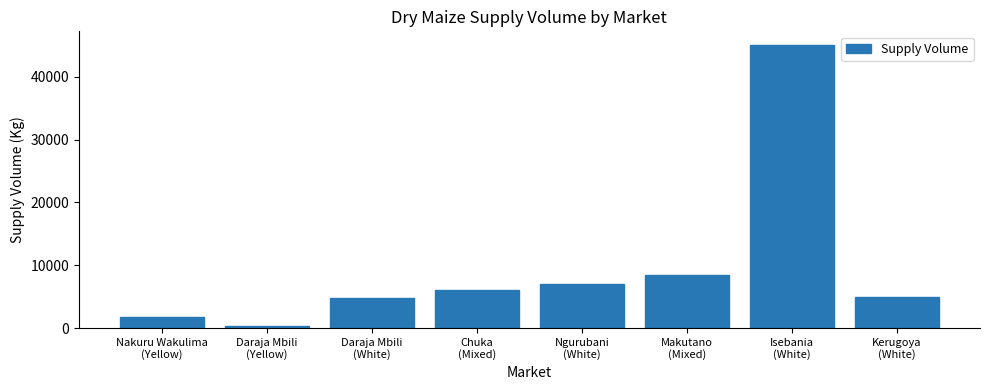

The value at Nakuru Wakulima
(Yellow) is 3237. True or false?

False